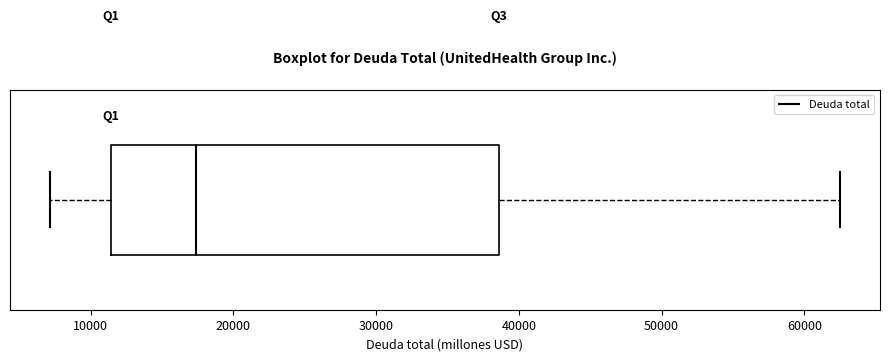

Read this box plot against the x-axis: the position of the median line, the range covered by the box, and the ends of both whiskers. The values are not printed on the chart, so give them approximately, as read against the axis.

median 17000, box 11000 to 39000, whiskers 7000 to 63000